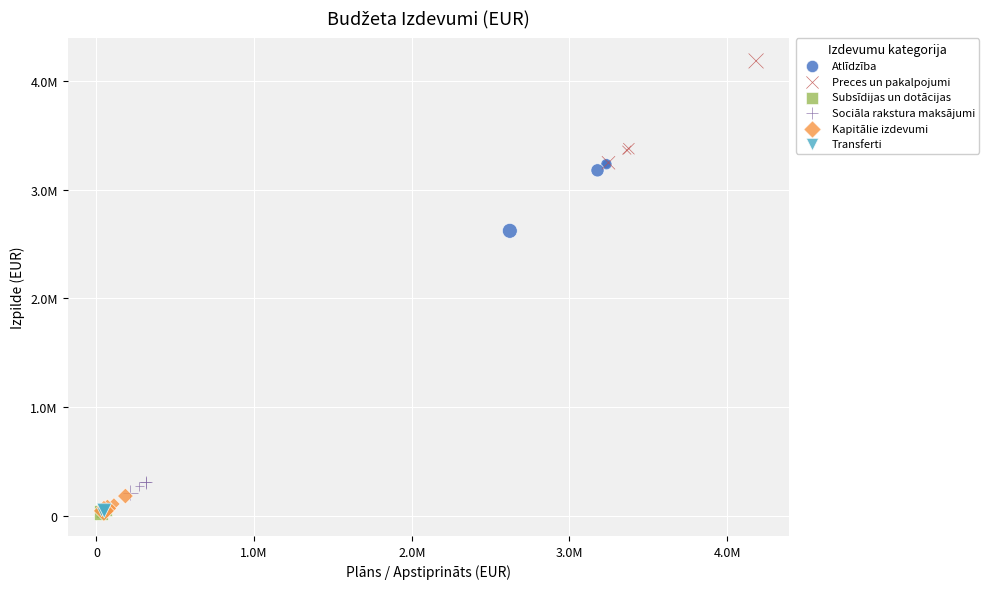

Which series reaches the maximum Y coordinate?

Preces un pakalpojumi